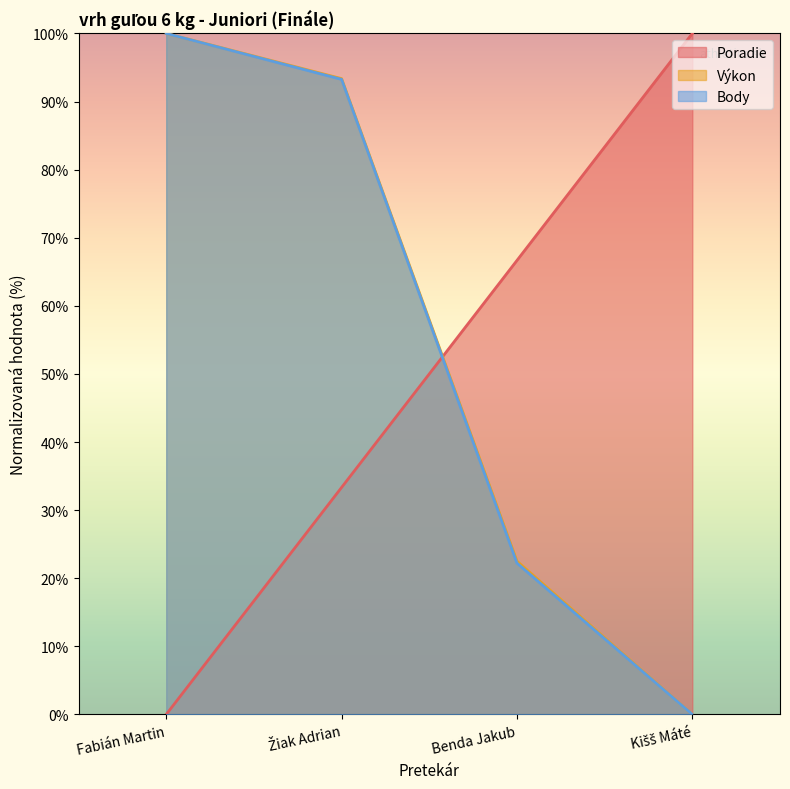

Reading left to right, what are all the values shown in this chart?

Poradie: Fabián Martin=0.0	Žiak Adrian=33.3	Benda Jakub=66.7	Kišš Máté=100.0
Výkon: Fabián Martin=100.0	Žiak Adrian=93.4	Benda Jakub=22.5	Kišš Máté=0.0
Body: Fabián Martin=100.0	Žiak Adrian=93.3	Benda Jakub=22.2	Kišš Máté=0.0